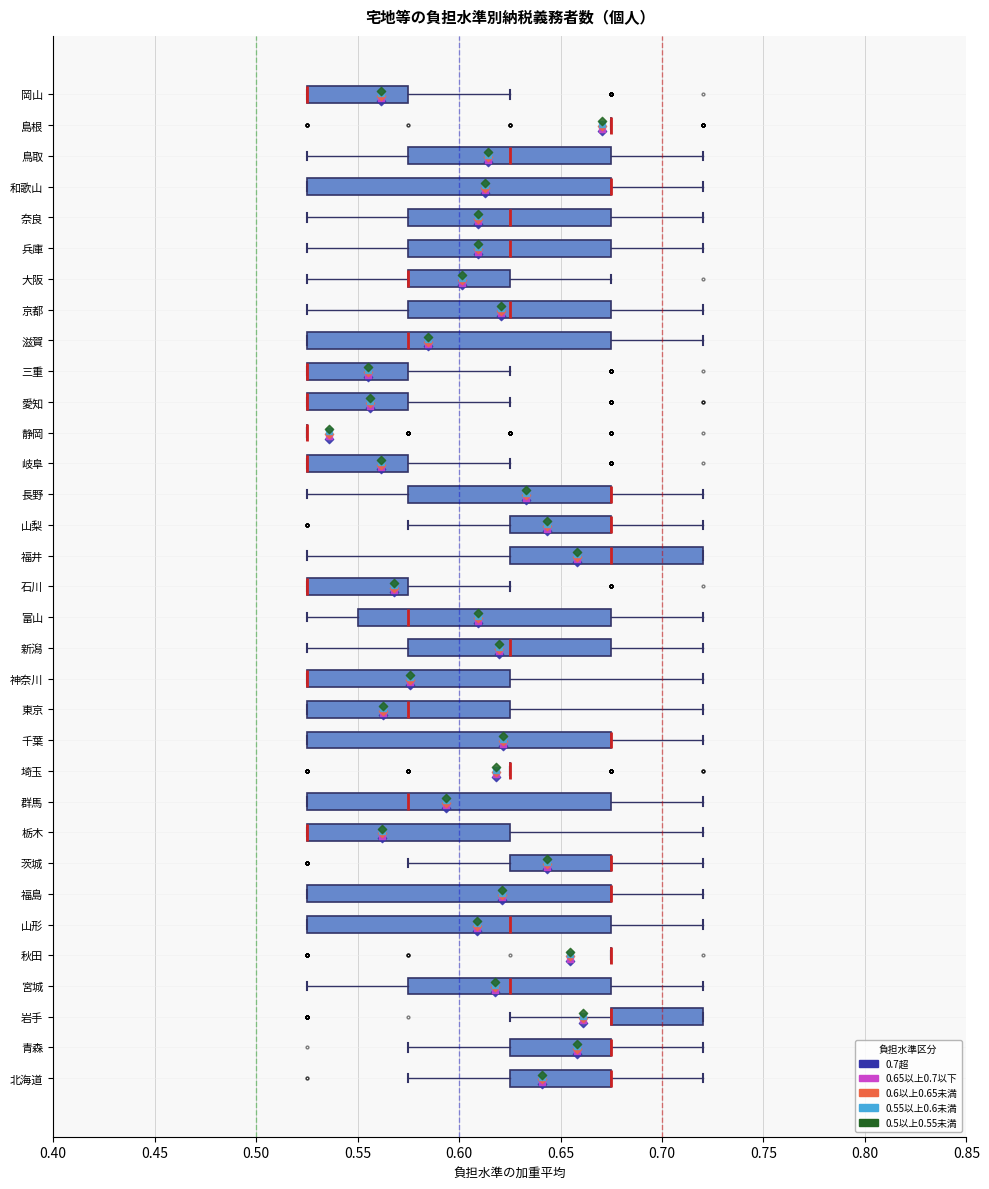

Reading bottom to top, read every box against the x-axis: the position of its median line, the range the box covers, and the ends of its whiskers. The values are not printed on the chart, so give them approximately, as read against the axis.

北海道: median 0.675 (drawn on the box's right edge), box 0.625 to 0.675, whiskers 0.575 to 0.720
青森: median 0.675 (drawn on the box's right edge), box 0.625 to 0.675, whiskers 0.575 to 0.720
岩手: median 0.675 (drawn on the box's left edge), box 0.675 to 0.720, whiskers 0.625 to 0.720
宮城: median 0.625, box 0.575 to 0.675, whiskers 0.525 to 0.720
秋田: box collapsed to a line at 0.675, whiskers 0.675 to 0.675
山形: median 0.625, box 0.525 to 0.675, whiskers 0.525 to 0.720
福島: median 0.675 (drawn on the box's right edge), box 0.525 to 0.675, whiskers 0.525 to 0.720
茨城: median 0.675 (drawn on the box's right edge), box 0.625 to 0.675, whiskers 0.575 to 0.720
栃木: median 0.525 (drawn on the box's left edge), box 0.525 to 0.625, whiskers 0.525 to 0.720
群馬: median 0.575, box 0.525 to 0.675, whiskers 0.525 to 0.720
埼玉: box collapsed to a line at 0.625, whiskers 0.625 to 0.625
千葉: median 0.675 (drawn on the box's right edge), box 0.525 to 0.675, whiskers 0.525 to 0.720
東京: median 0.575, box 0.525 to 0.625, whiskers 0.525 to 0.720
神奈川: median 0.525 (drawn on the box's left edge), box 0.525 to 0.625, whiskers 0.525 to 0.720
新潟: median 0.625, box 0.575 to 0.675, whiskers 0.525 to 0.720
富山: median 0.575, box 0.550 to 0.675, whiskers 0.525 to 0.720
石川: median 0.525 (drawn on the box's left edge), box 0.525 to 0.575, whiskers 0.525 to 0.625
福井: median 0.675, box 0.625 to 0.720, whiskers 0.525 to 0.720
山梨: median 0.675 (drawn on the box's right edge), box 0.625 to 0.675, whiskers 0.575 to 0.720
長野: median 0.675 (drawn on the box's right edge), box 0.575 to 0.675, whiskers 0.525 to 0.720
岐阜: median 0.525 (drawn on the box's left edge), box 0.525 to 0.575, whiskers 0.525 to 0.625
静岡: box collapsed to a line at 0.525, whiskers 0.525 to 0.525
愛知: median 0.525 (drawn on the box's left edge), box 0.525 to 0.575, whiskers 0.525 to 0.625
三重: median 0.525 (drawn on the box's left edge), box 0.525 to 0.575, whiskers 0.525 to 0.625
滋賀: median 0.575, box 0.525 to 0.675, whiskers 0.525 to 0.720
京都: median 0.625, box 0.575 to 0.675, whiskers 0.525 to 0.720
大阪: median 0.575 (drawn on the box's left edge), box 0.575 to 0.625, whiskers 0.525 to 0.675
兵庫: median 0.625, box 0.575 to 0.675, whiskers 0.525 to 0.720
奈良: median 0.625, box 0.575 to 0.675, whiskers 0.525 to 0.720
和歌山: median 0.675 (drawn on the box's right edge), box 0.525 to 0.675, whiskers 0.525 to 0.720
鳥取: median 0.625, box 0.575 to 0.675, whiskers 0.525 to 0.720
島根: box collapsed to a line at 0.675, whiskers 0.675 to 0.675
岡山: median 0.525 (drawn on the box's left edge), box 0.525 to 0.575, whiskers 0.525 to 0.625